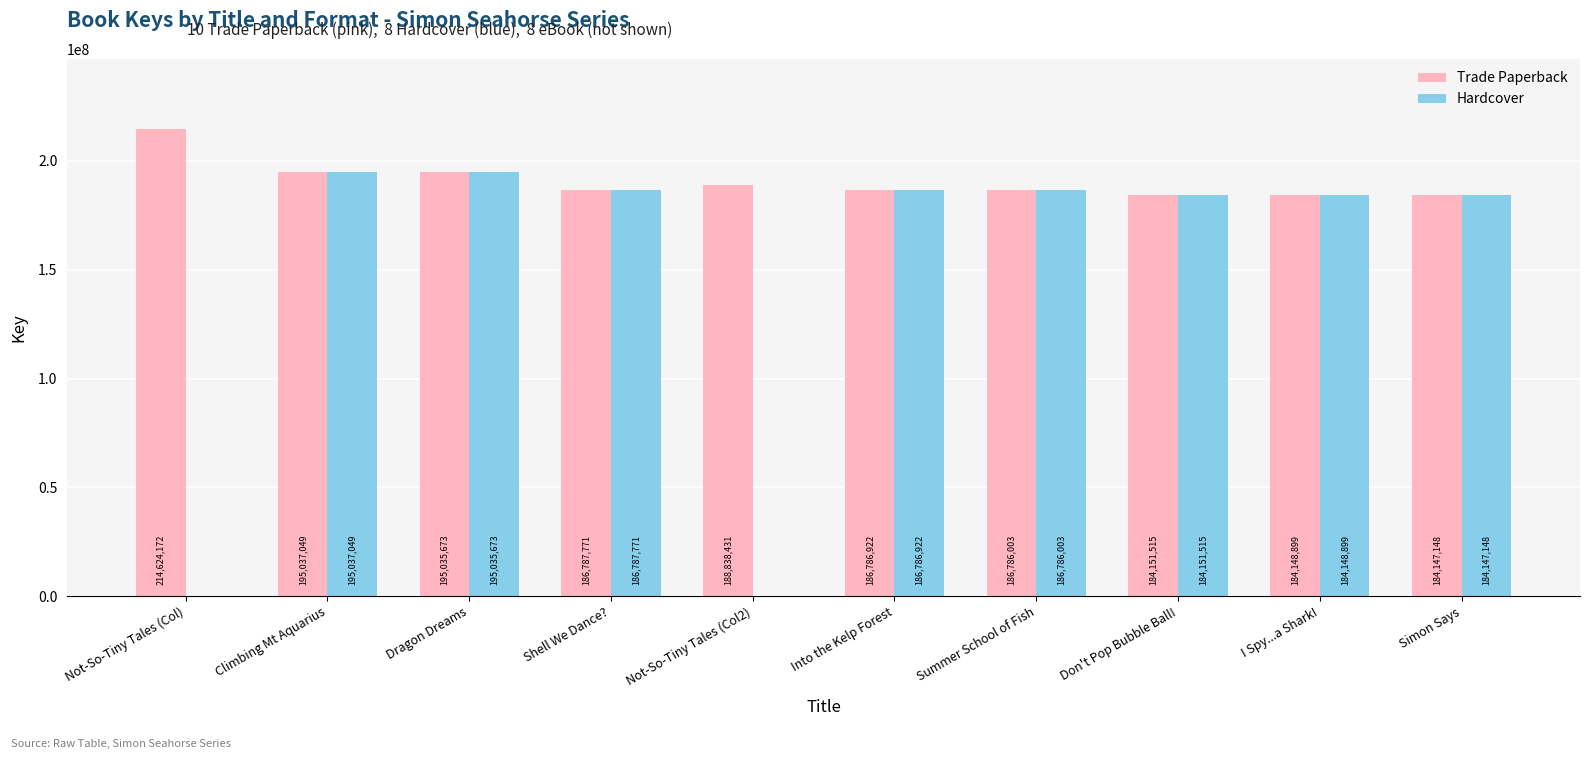

What is the maximum value shown in the chart?

214624172